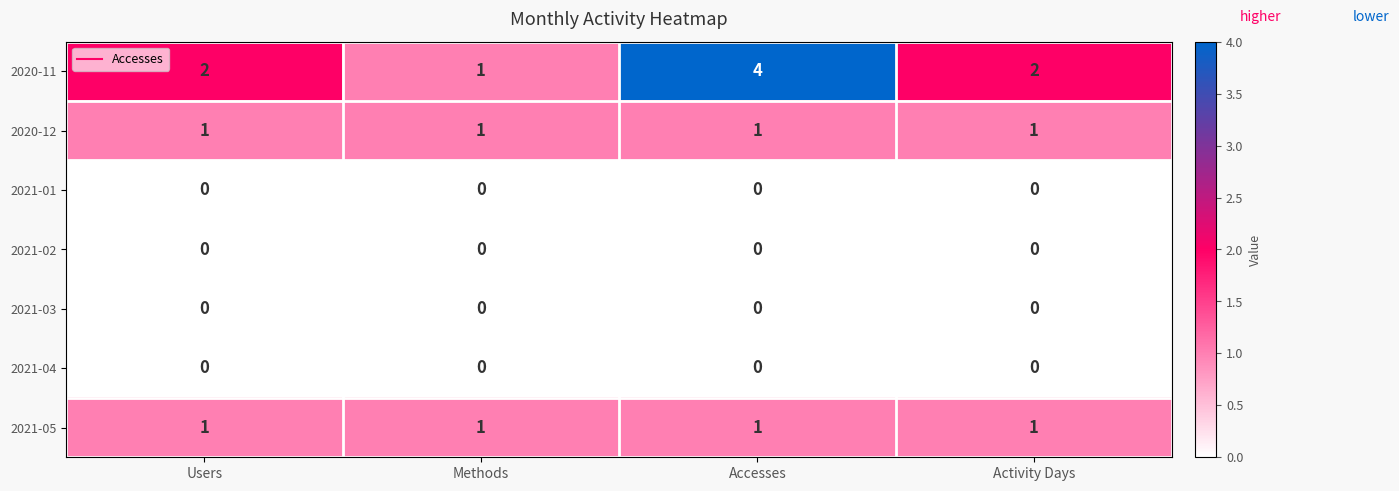

How many distinct data groups are displayed?

7